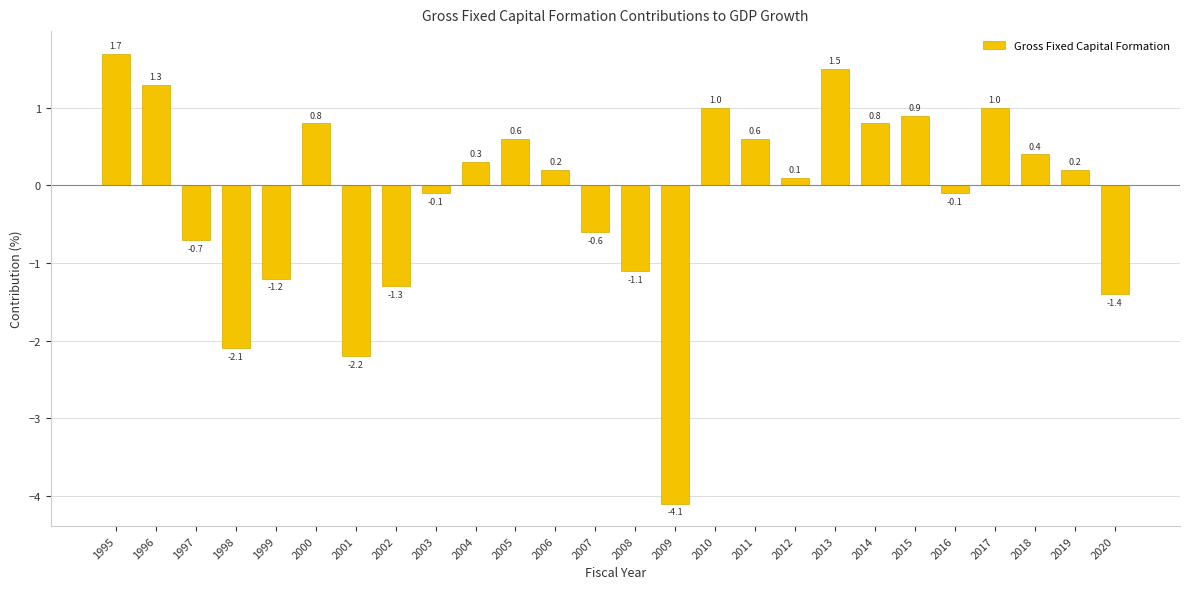

Are the bars grouped side by side (vs. stacked)?

No